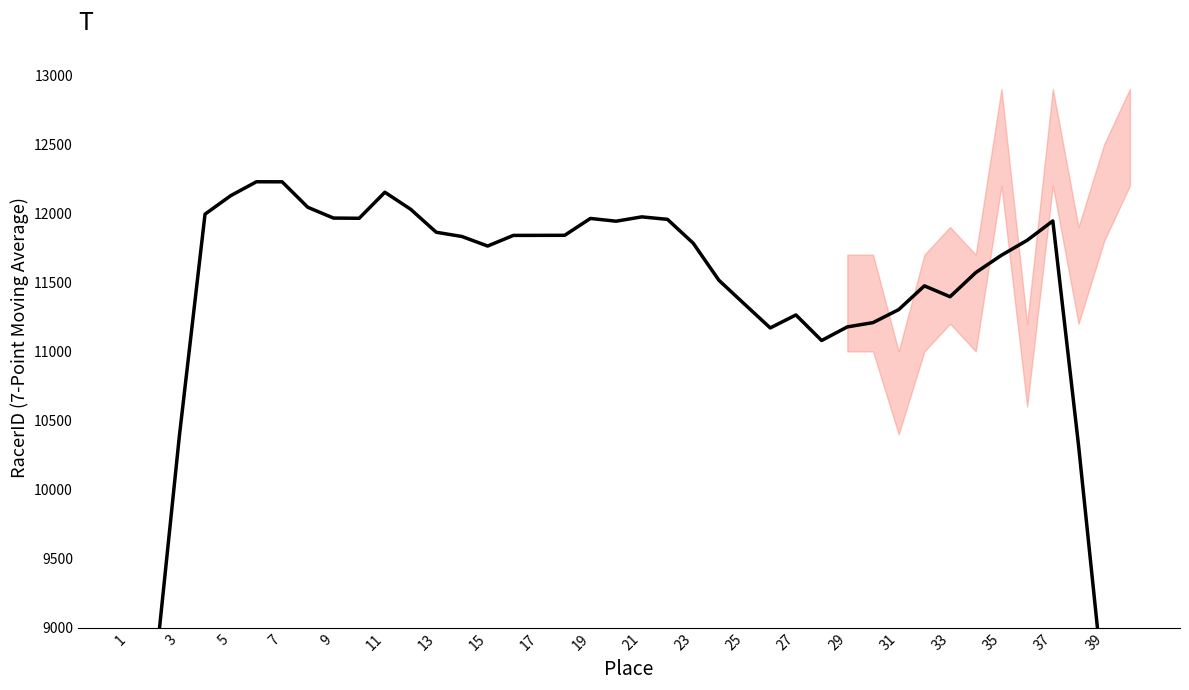

The chart shows a value of 6980.7 at 39. True or false?

True